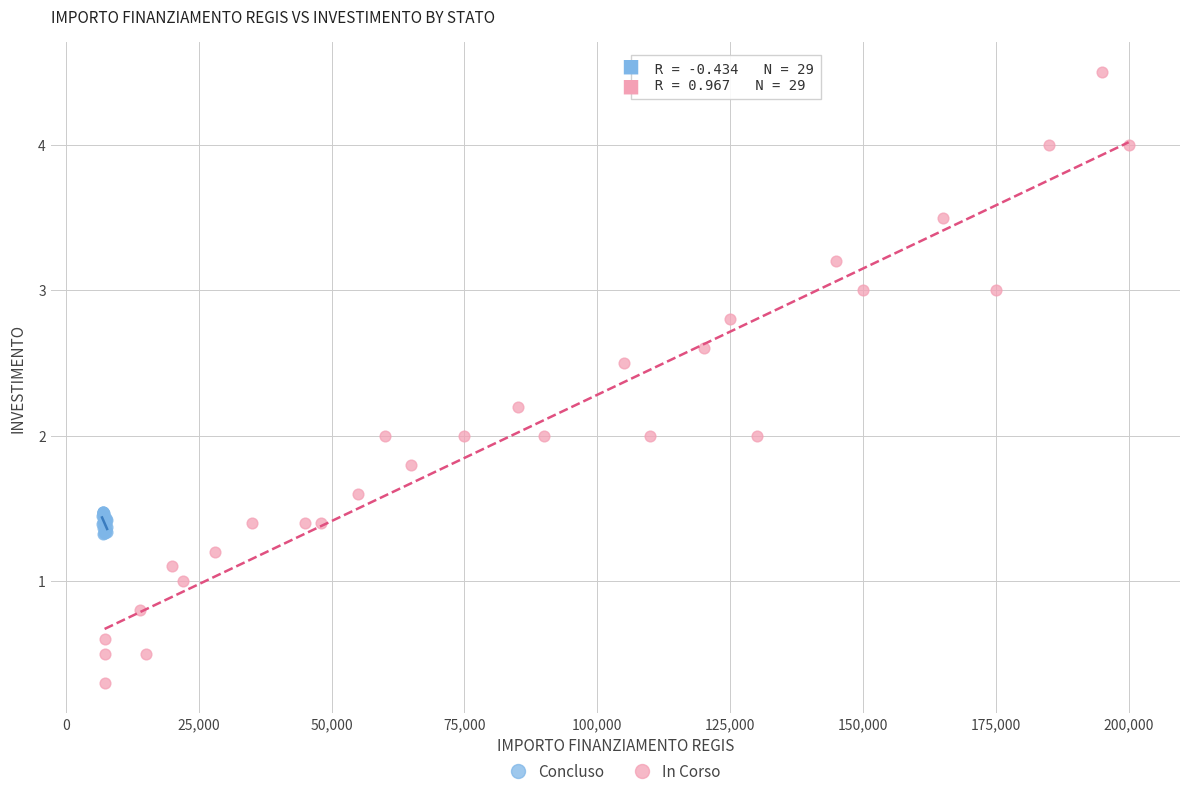

Which series contains the lowest Y value?

In Corso